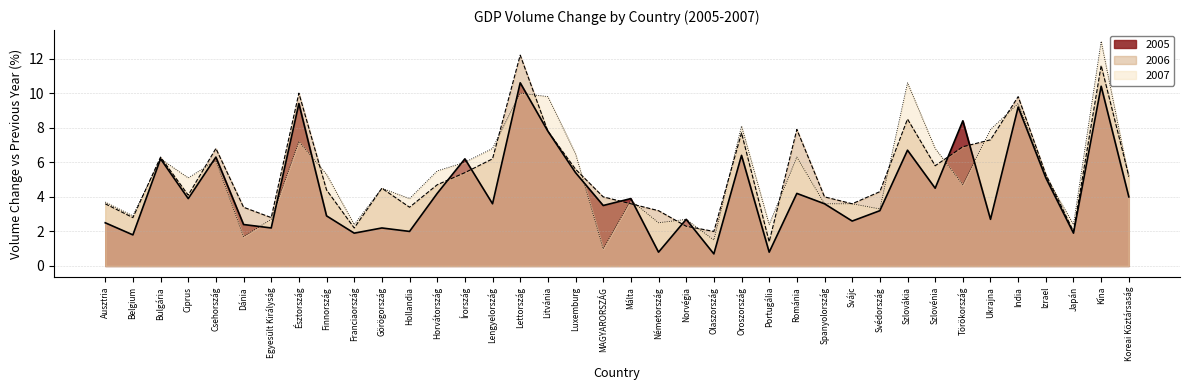

The value of 2006 at Szlovákia is 5.5. True or false?

False